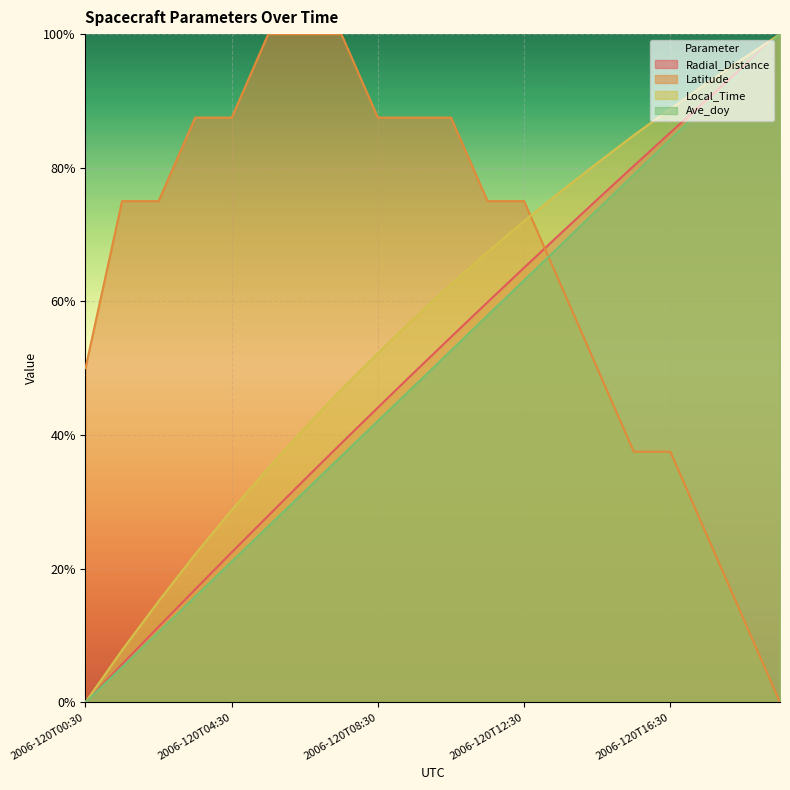

How many intersections are there between Local_Time and Radial_Distance?

1